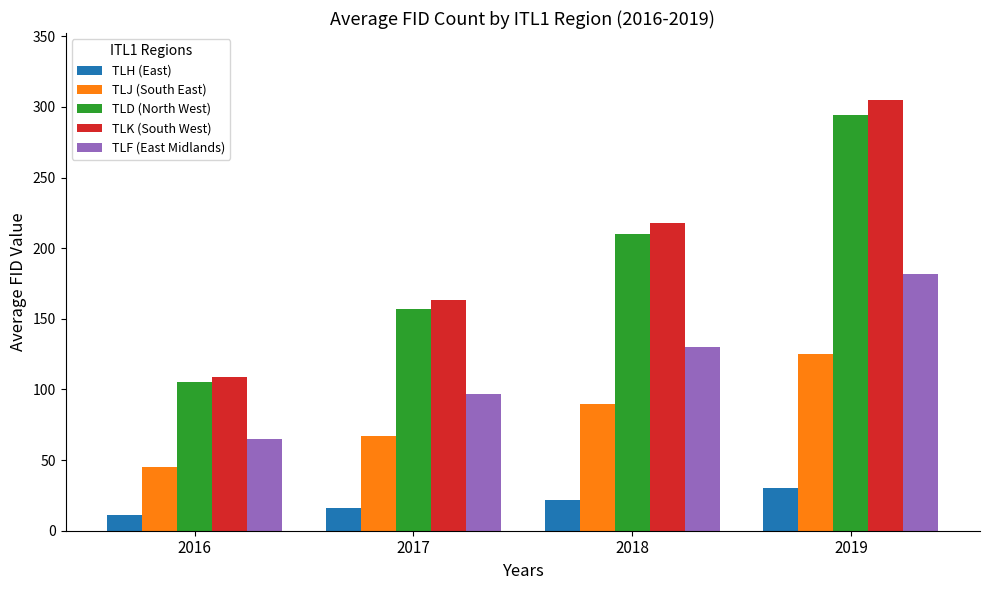

What is the sum of the TLJ (South East) values at 2018 and 2019?

215